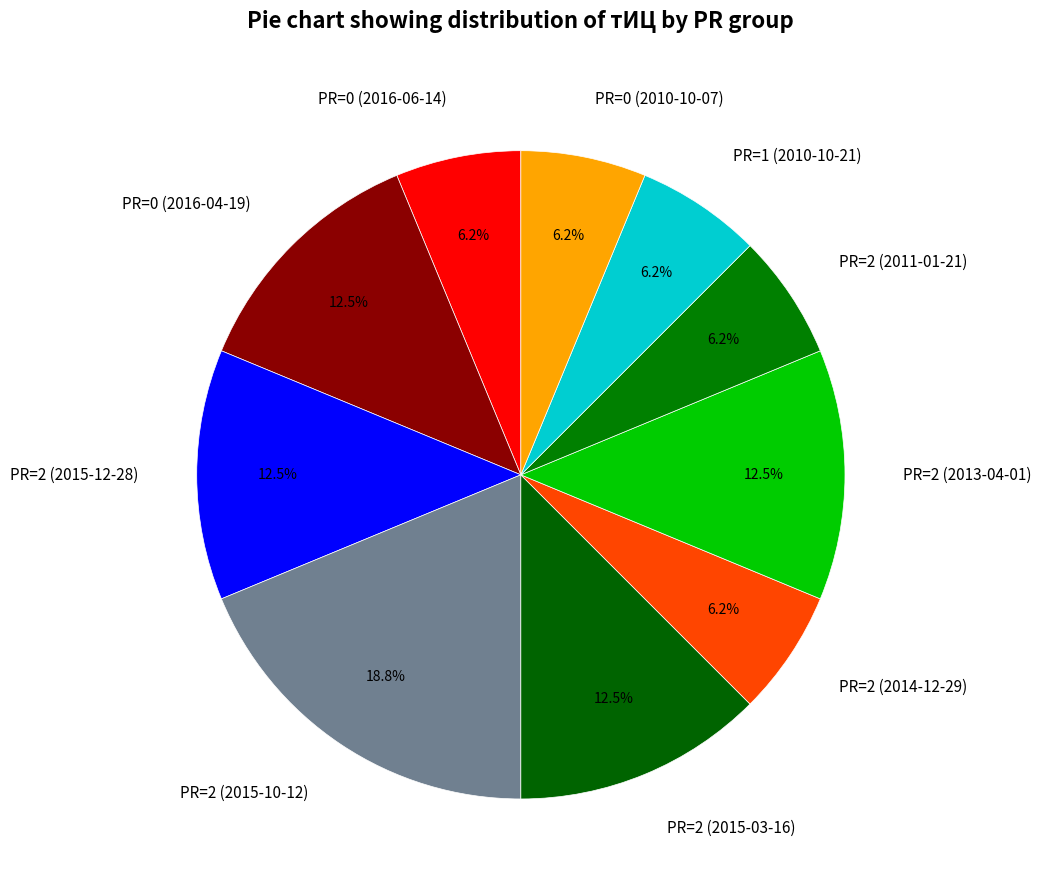

What percentage is the PR=2 (2014-12-29) slice, to the nearest percent?

6%